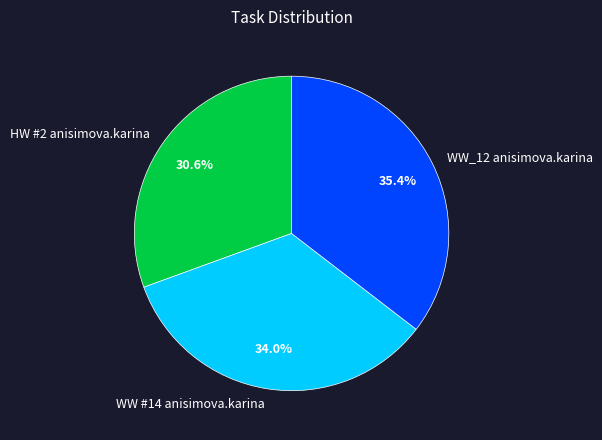

To the nearest percent, what is the difference between the WW #14 anisimova.karina and WW_12 anisimova.karina slice percentages?

1%